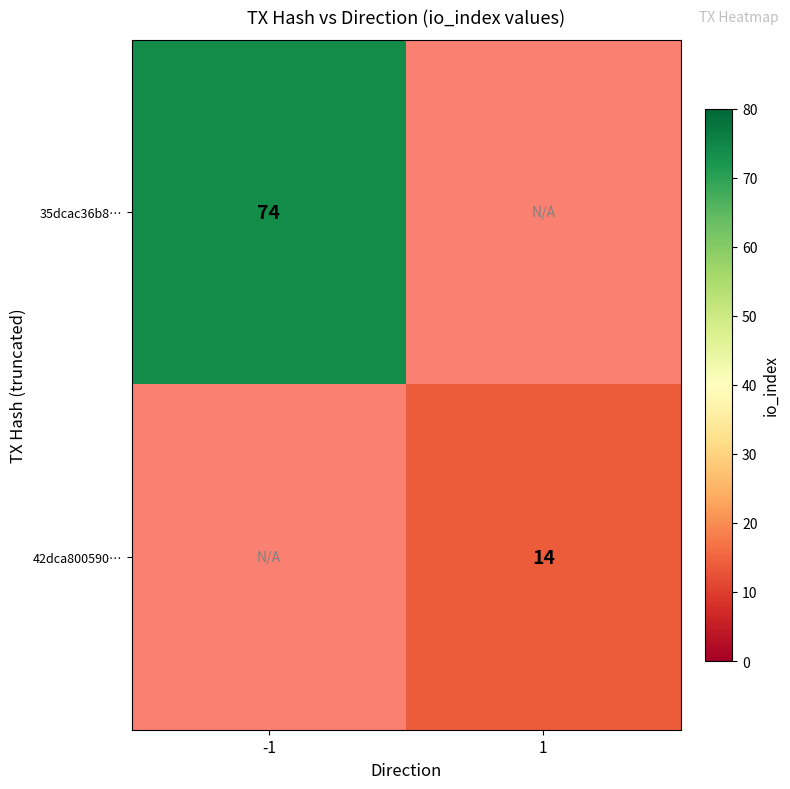

Is the value of 42dca800590… at 1 greater than the value of 35dcac36b8… at -1?

No